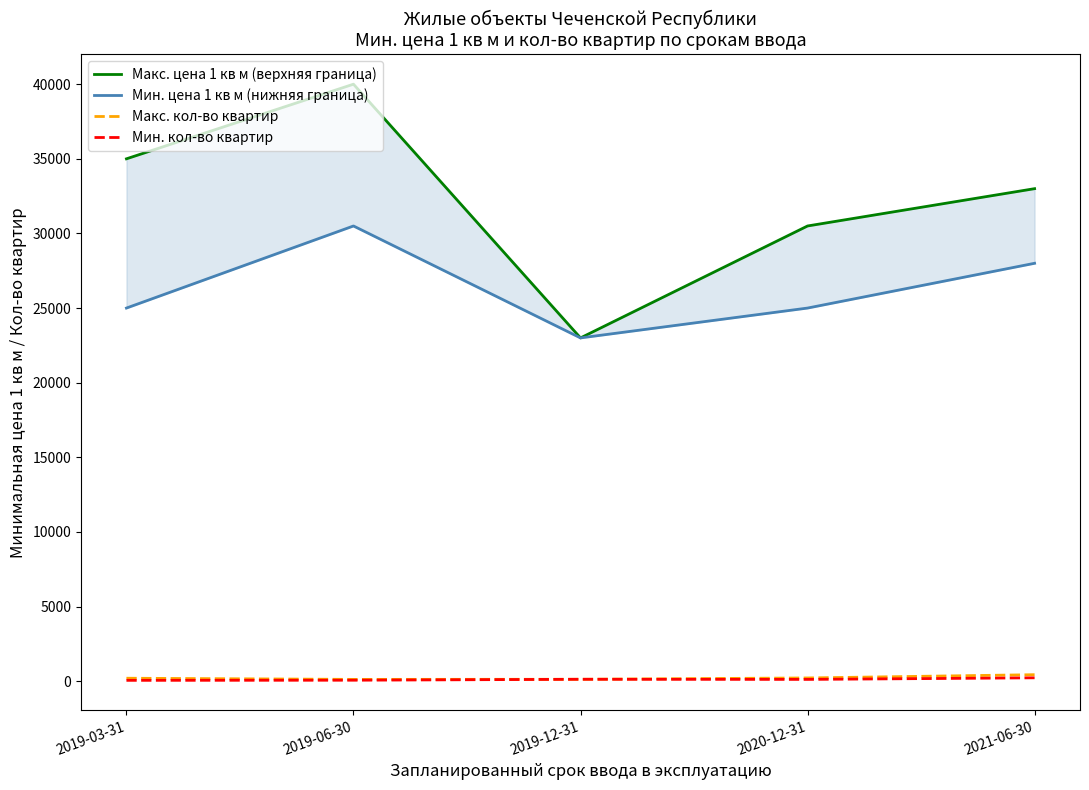

True or false: Мин. цена 1 кв м (нижняя граница) has more than 1 points higher than both neighbors.

False